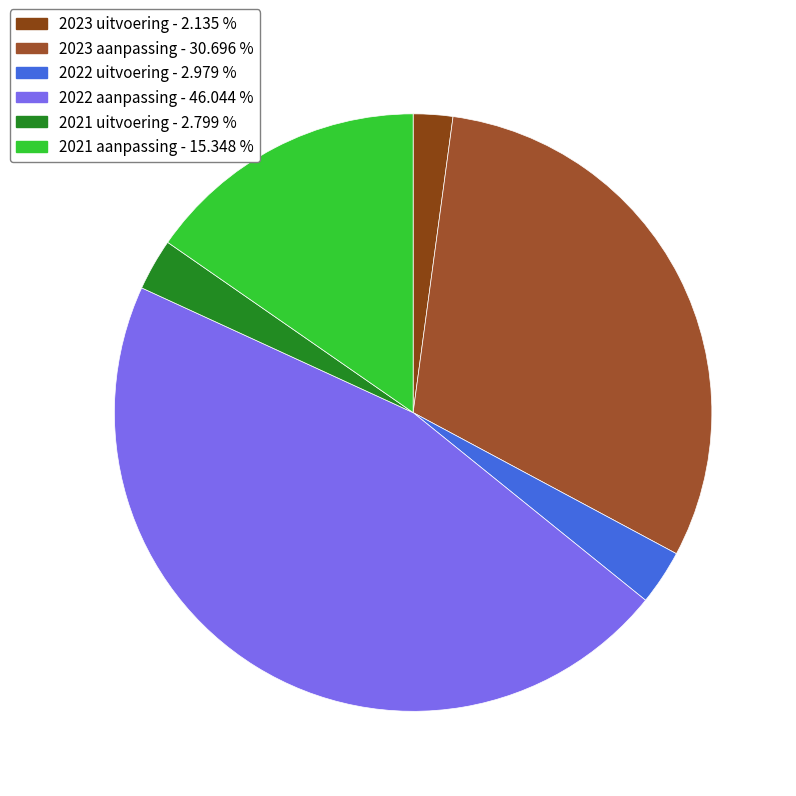

How many segments does this pie chart have?

6